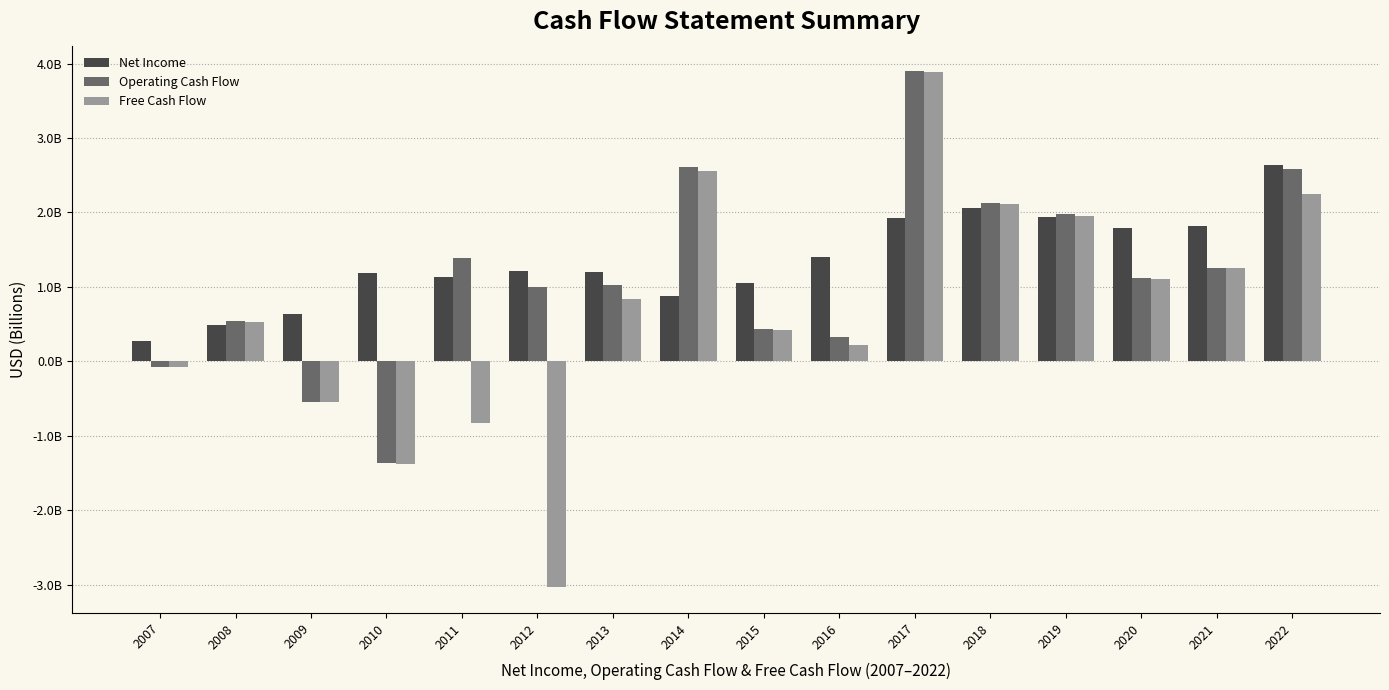

Reading left to right, list all the values displayed in this chart.

Net Income: 2007=0.3	2008=0.5	2009=0.6	2010=1.2	2011=1.1	2012=1.2	2013=1.2	2014=0.9	2015=1.1	2016=1.4	2017=1.9	2018=2.1	2019=1.9	2020=1.8	2021=1.8	2022=2.6
Operating Cash Flow: 2007=-0.1	2008=0.5	2009=-0.5	2010=-1.4	2011=1.4	2012=1.0	2013=1.0	2014=2.6	2015=0.4	2016=0.3	2017=3.9	2018=2.1	2019=2.0	2020=1.1	2021=1.3	2022=2.6
Free Cash Flow: 2007=-0.1	2008=0.5	2009=-0.6	2010=-1.4	2011=-0.8	2012=-3.0	2013=0.8	2014=2.6	2015=0.4	2016=0.2	2017=3.9	2018=2.1	2019=2.0	2020=1.1	2021=1.3	2022=2.2